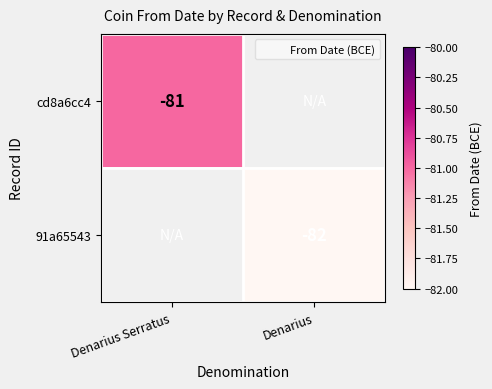

Which series has the widest spread of values?

cd8a6cc4